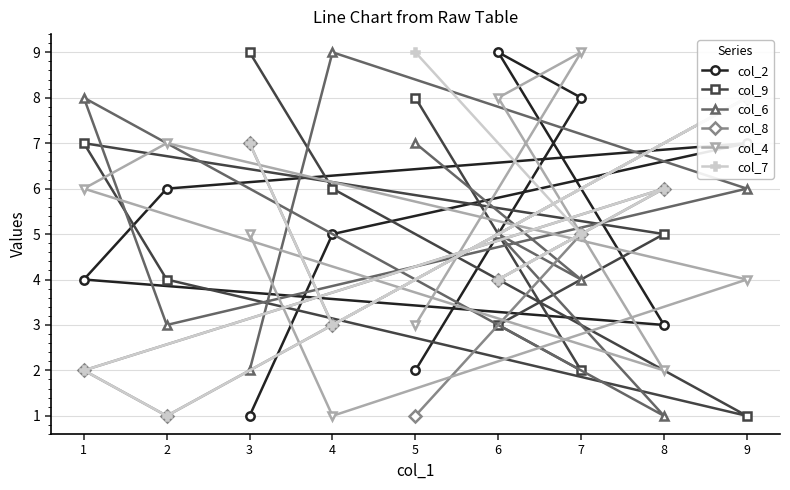

The value of col_2 at 3 is 1. True or false?

True